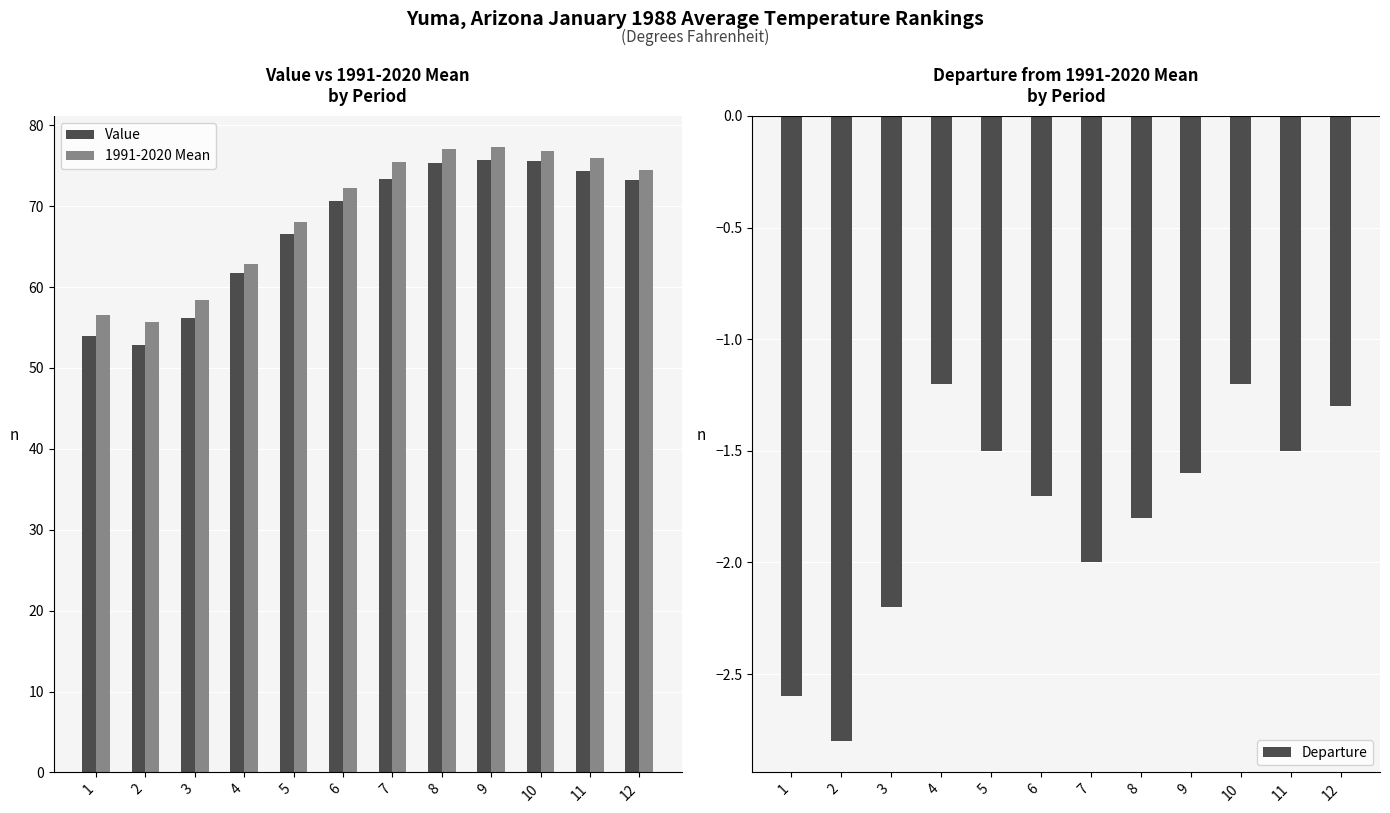

List the series in order of their peak value, lowest first.

Departure, Value, 1991-2020 Mean